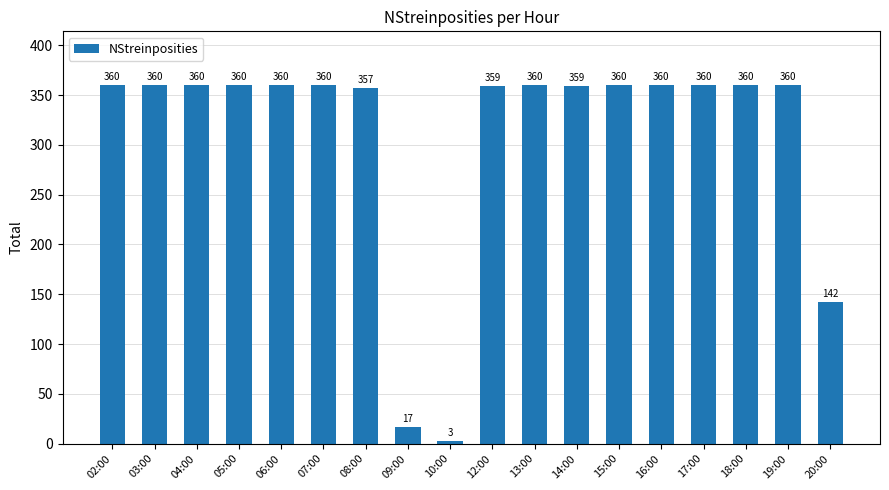

What is the value of the 1st bar from the left?

360